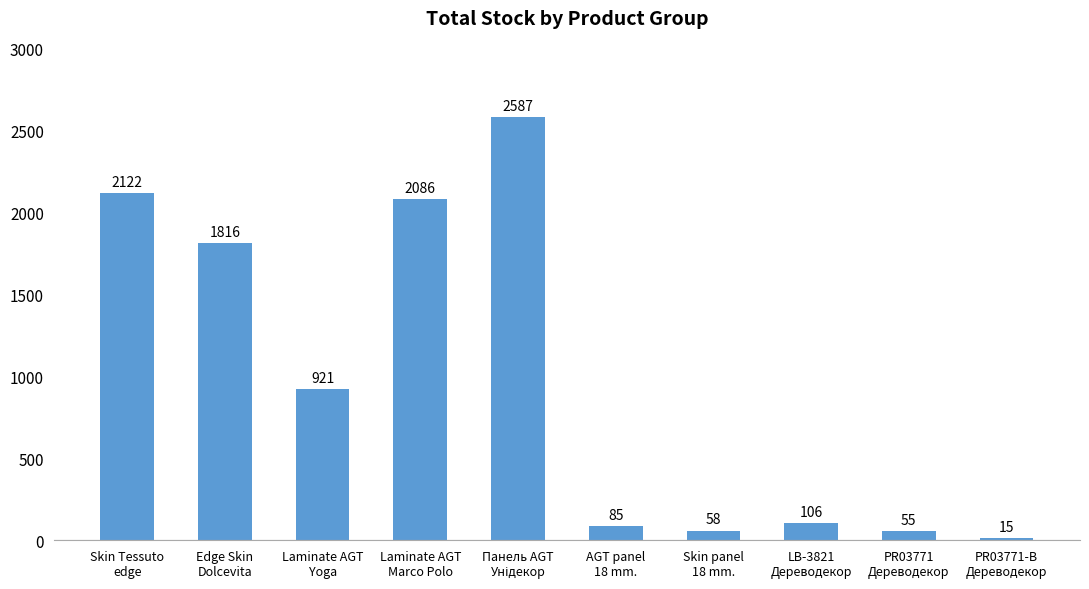

What is the label of the 4th bar from the left?

Laminate AGT
Marco Polo